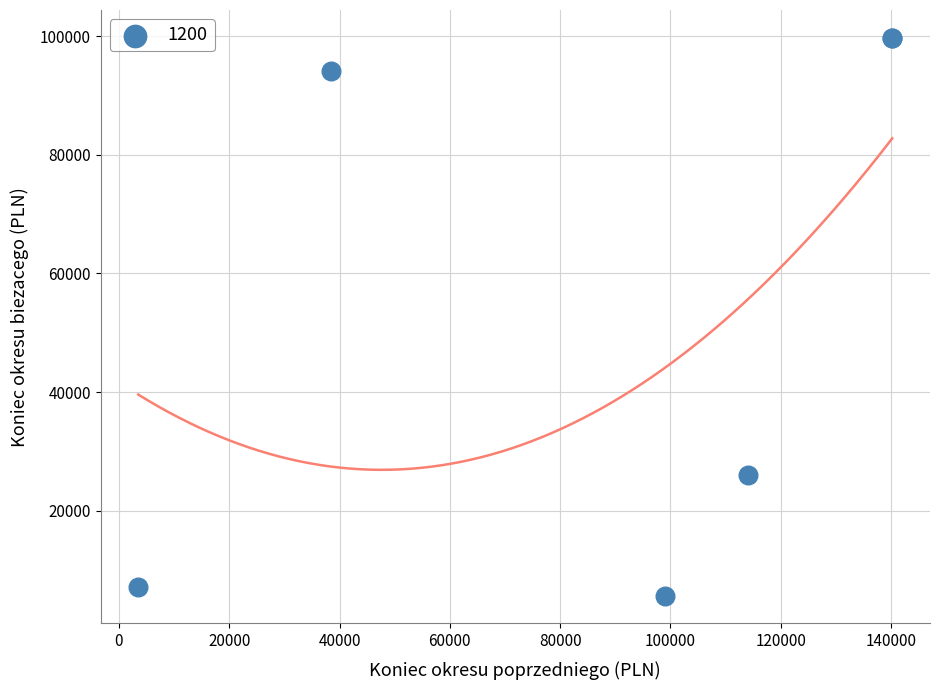

What Y value in the scatter plot is closest to 52689?

25987.1